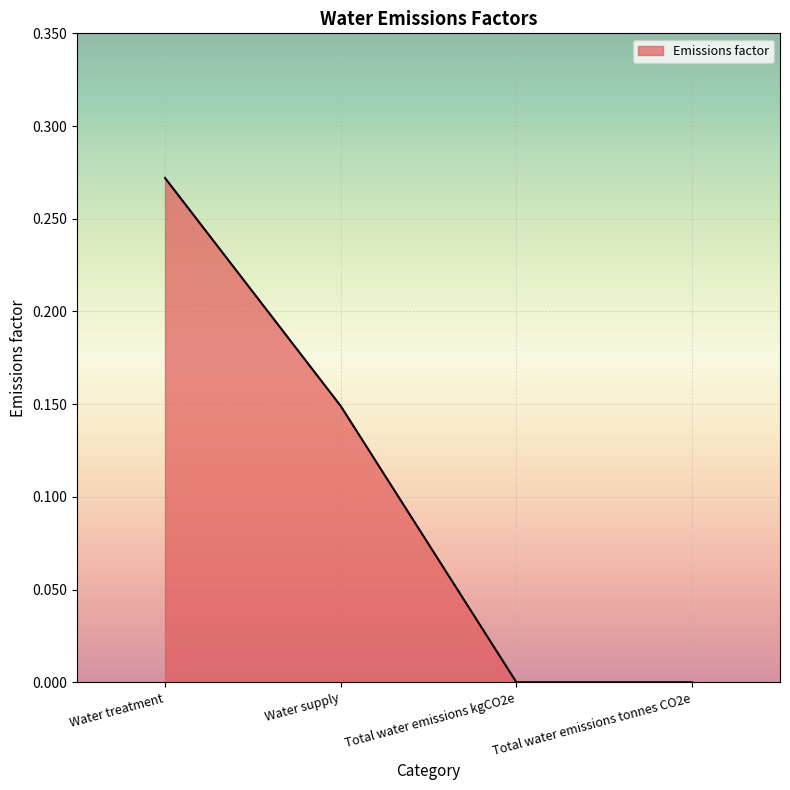

Between Total water emissions kgCO2e and Water treatment, which is larger?

Water treatment